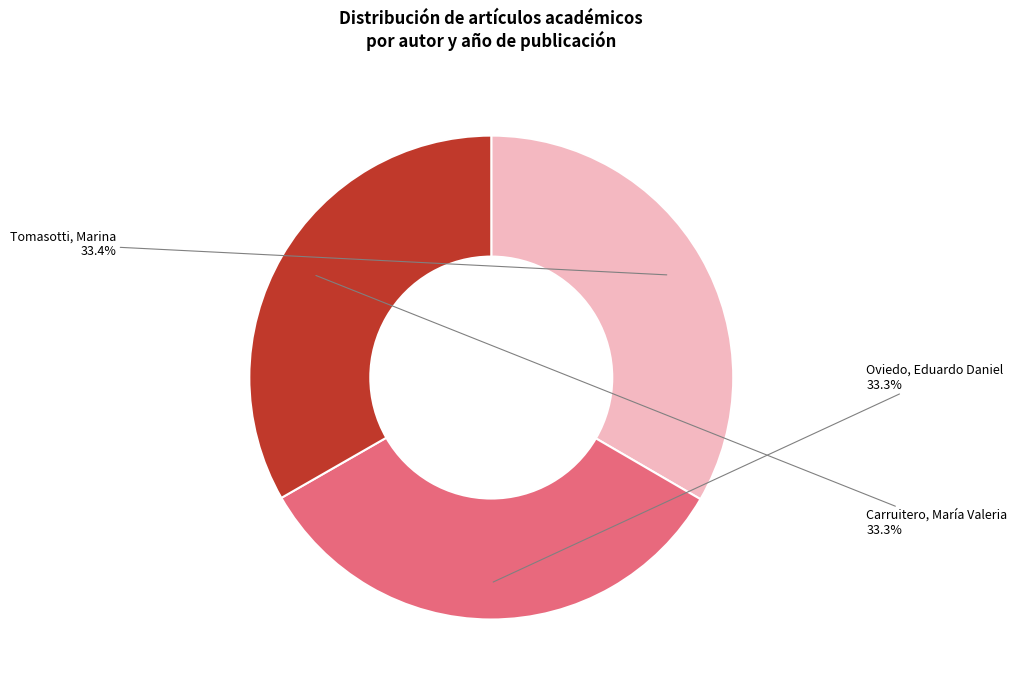

Is there a majority slice in this chart?

No